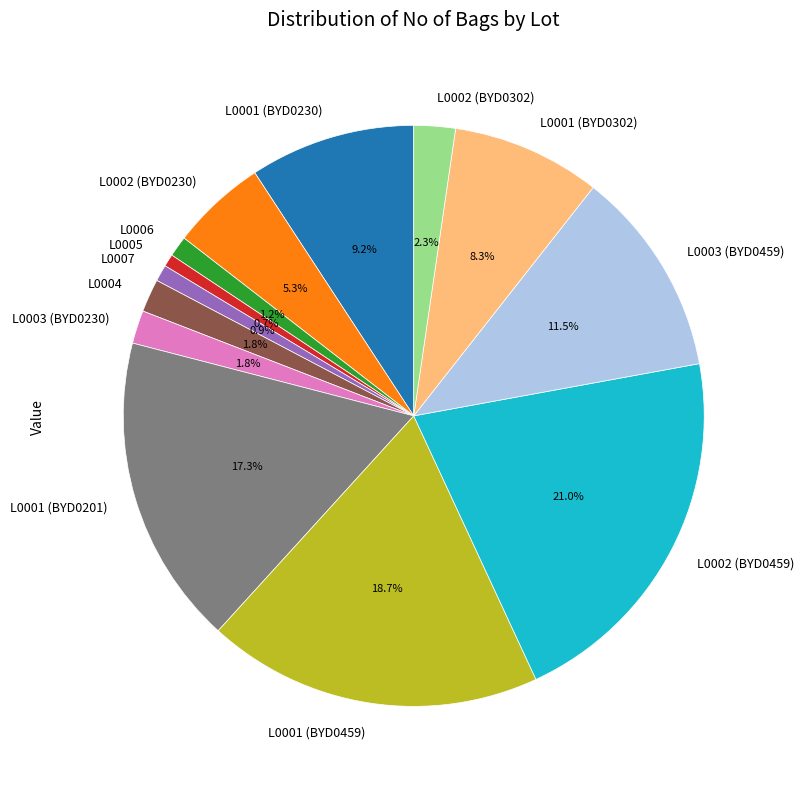

Combined, do L0005 and L0001 (BYD0201) account for over 50%?

No